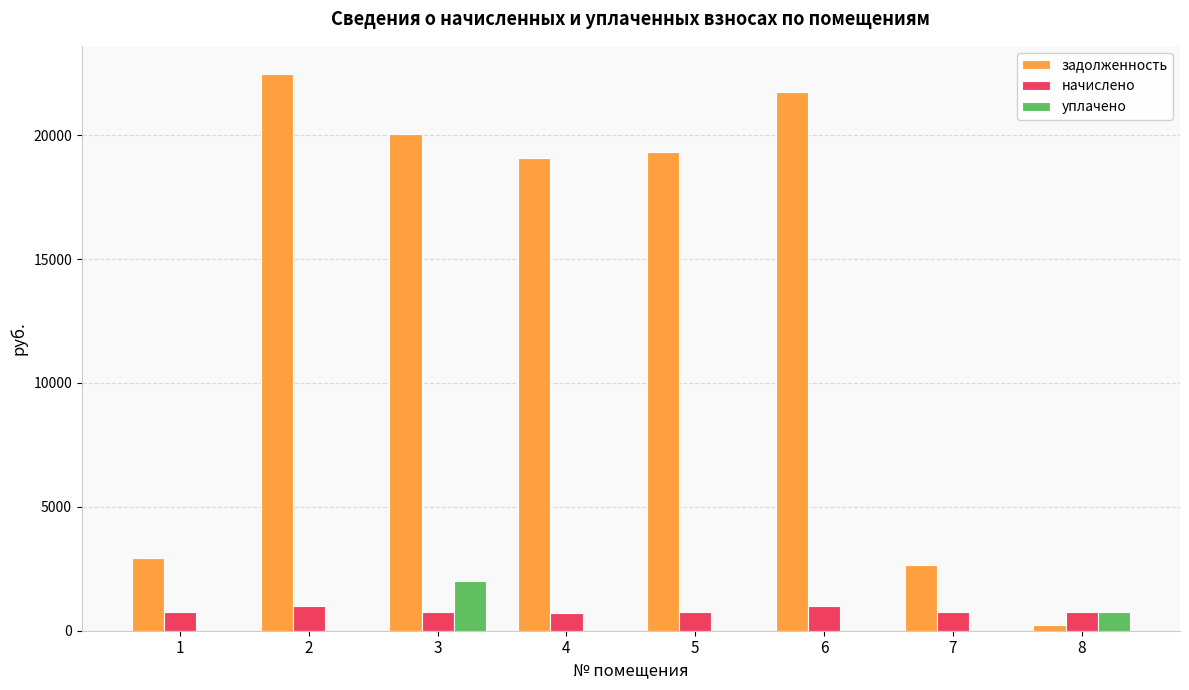

What is the difference between the задолженность values at 7 and 4?

16408.0